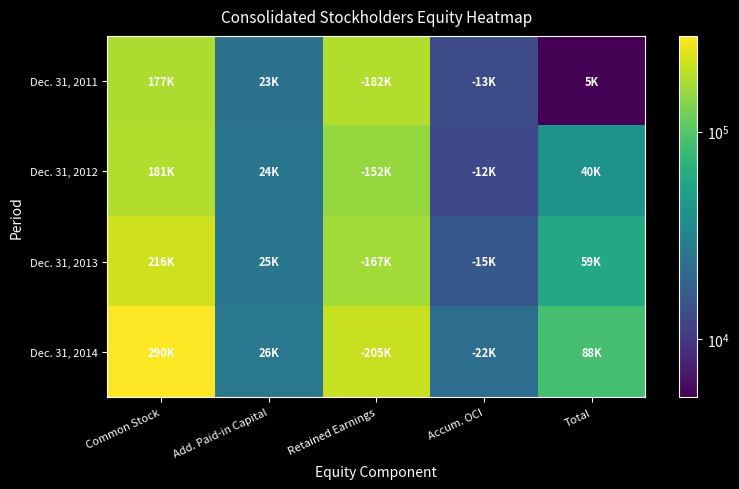

What is the smallest value displayed?

5228